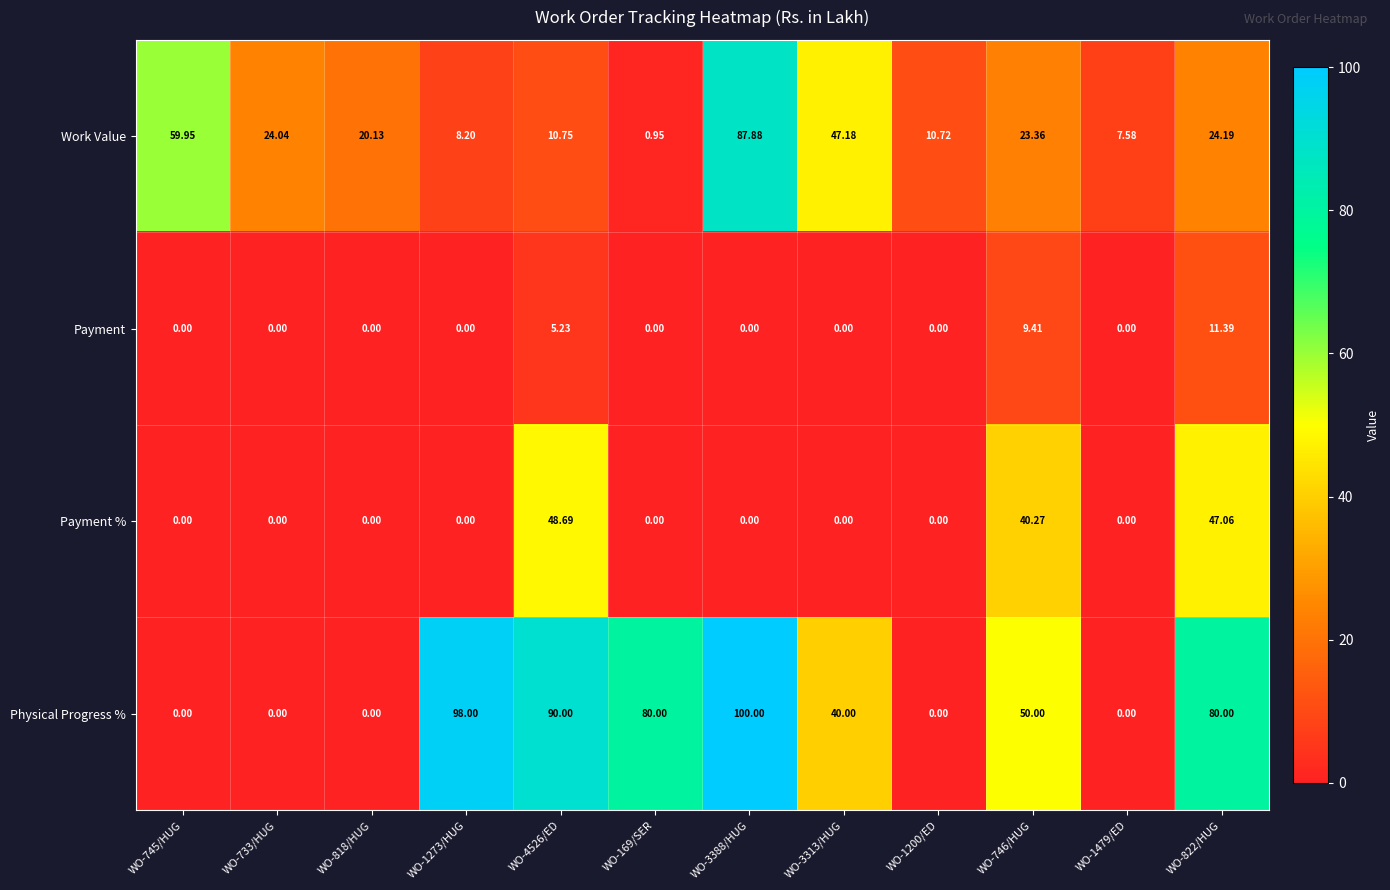

Rank the series at WO-746/HUG from highest to lowest value.

Physical Progress %, Payment %, Work Value, Payment